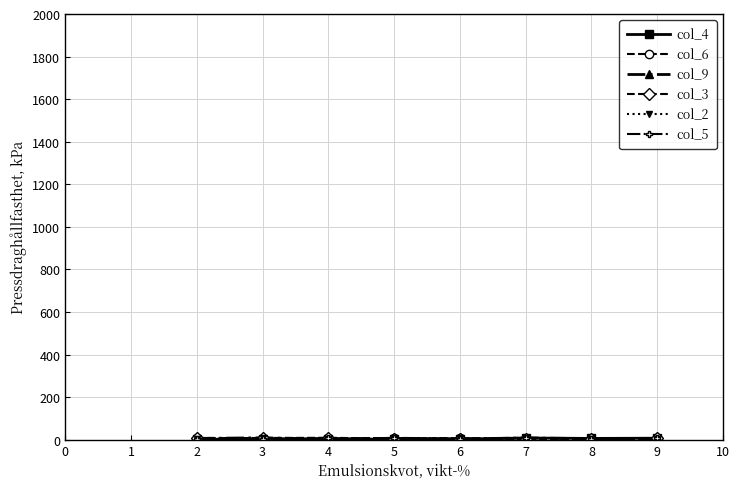

Count the number of data series in this chart.

6